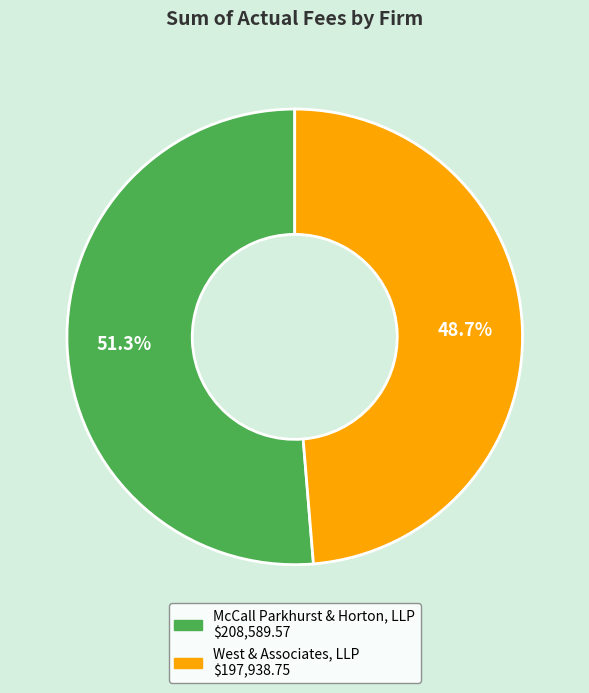

Approximately how many times larger is the value at West & Associates, LLP compared to McCall Parkhurst & Horton, LLP?

0.9